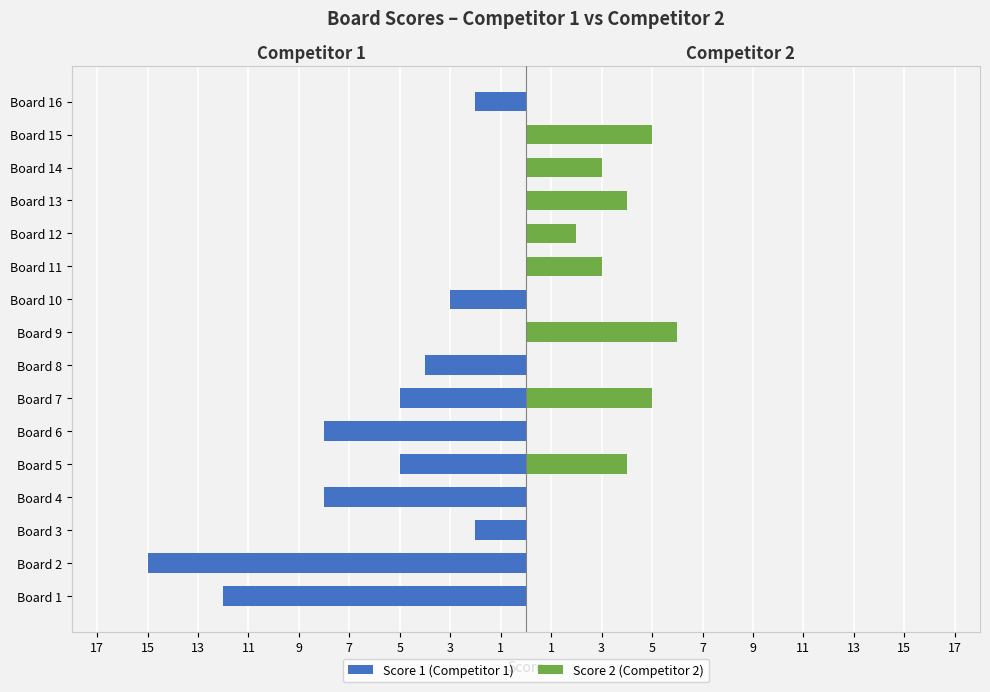

How many bars are there in total?

32